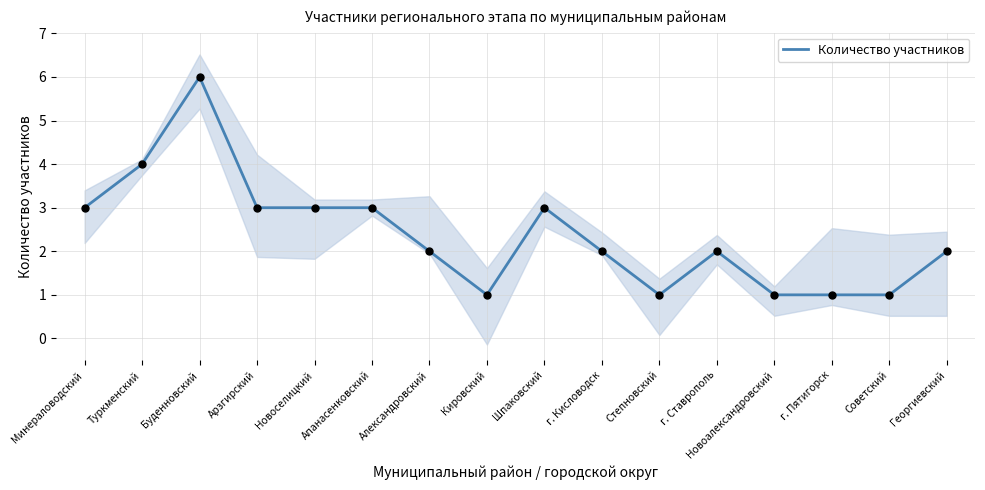

Approximately how many times larger is the value at Кировский compared to Александровский?

0.5